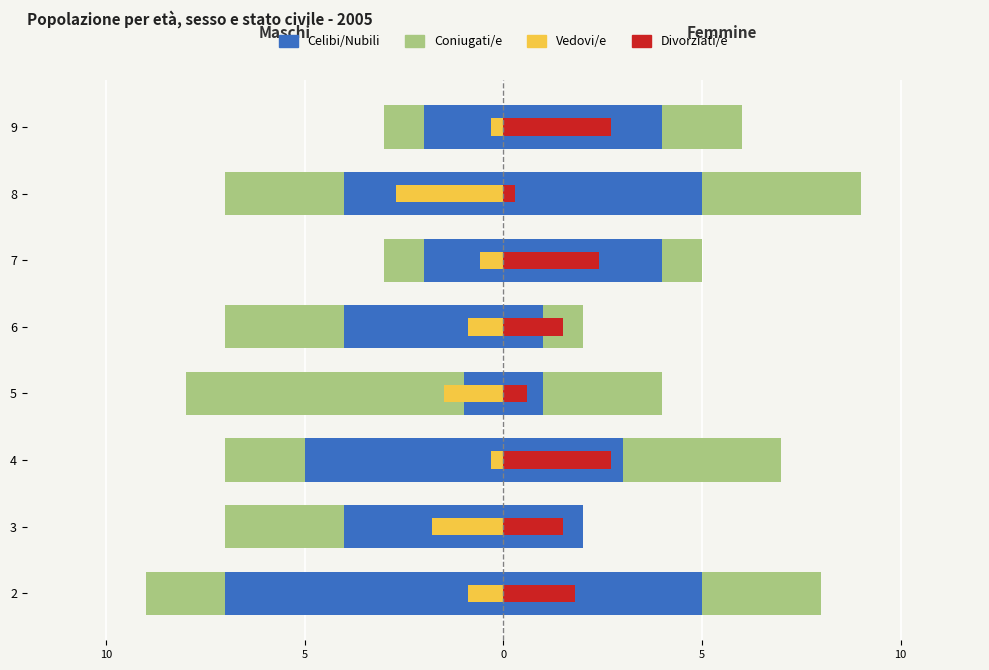

Is it true that Celibi/Nubili equals -7.0 at 4?

True